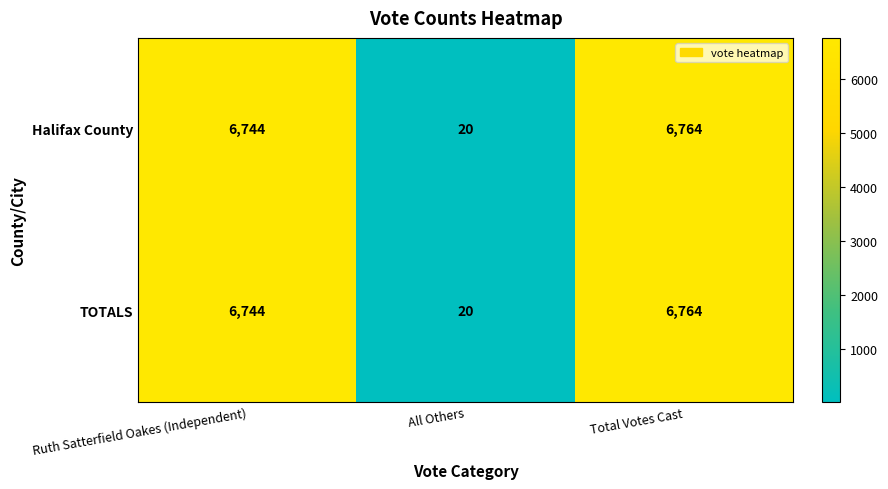

What is the difference between the Halifax County values at Total Votes Cast and All Others?

6744